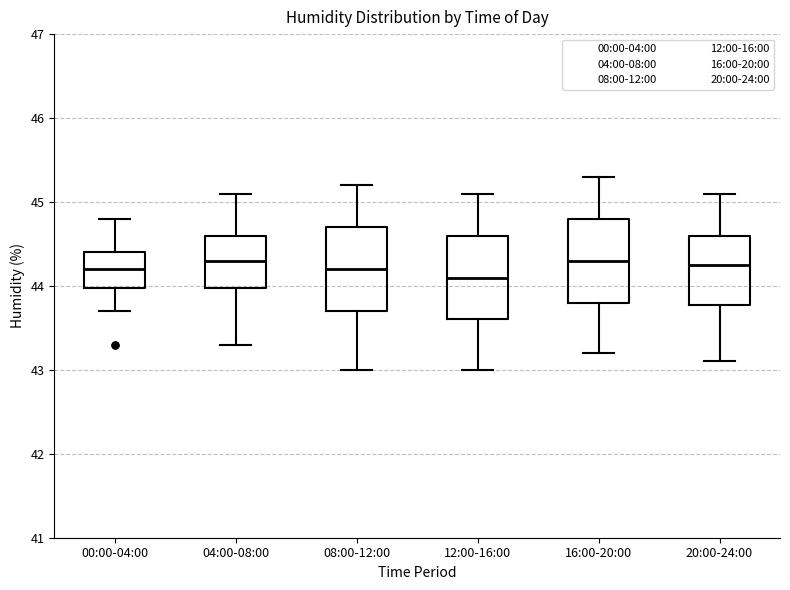

Reading left to right, read every box against the y-axis: the position of its median line, the range the box covers, and the ends of its whiskers. The values are not printed on the chart, so give them approximately, as read against the axis.

00:00-04:00: median 44.2, box 44.0 to 44.4, whiskers 43.7 to 44.8
04:00-08:00: median 44.3, box 44.0 to 44.6, whiskers 43.3 to 45.1
08:00-12:00: median 44.2, box 43.7 to 44.7, whiskers 43.0 to 45.2
12:00-16:00: median 44.1, box 43.6 to 44.6, whiskers 43.0 to 45.1
16:00-20:00: median 44.3, box 43.8 to 44.8, whiskers 43.2 to 45.3
20:00-24:00: median 44.3, box 43.8 to 44.6, whiskers 43.1 to 45.1